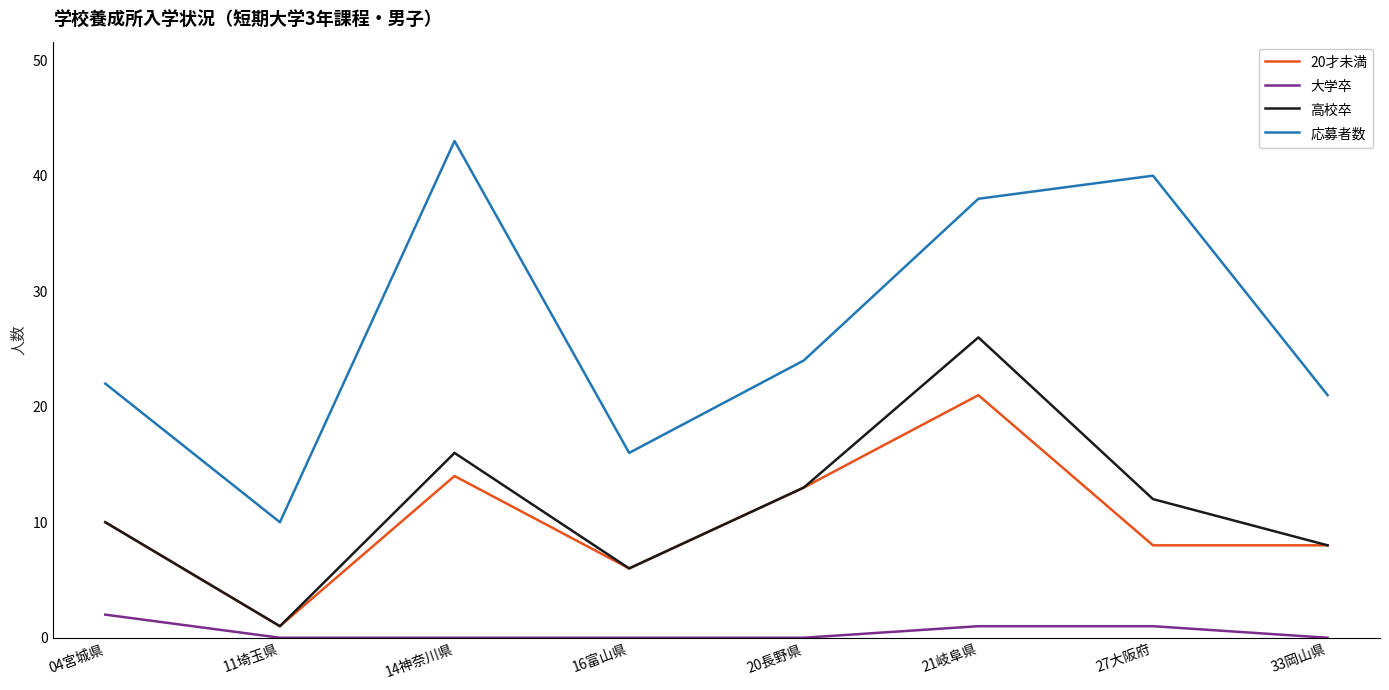

List the series in order of their peak value, lowest first.

大学卒, 20才未満, 高校卒, 応募者数